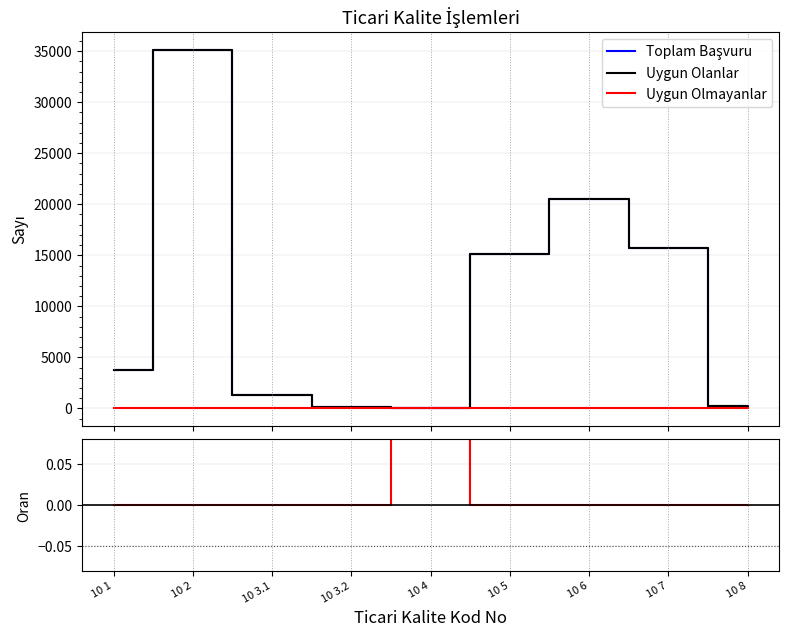

The Toplam Başvuru series shows 402.6 at 10 8. True or false?

False